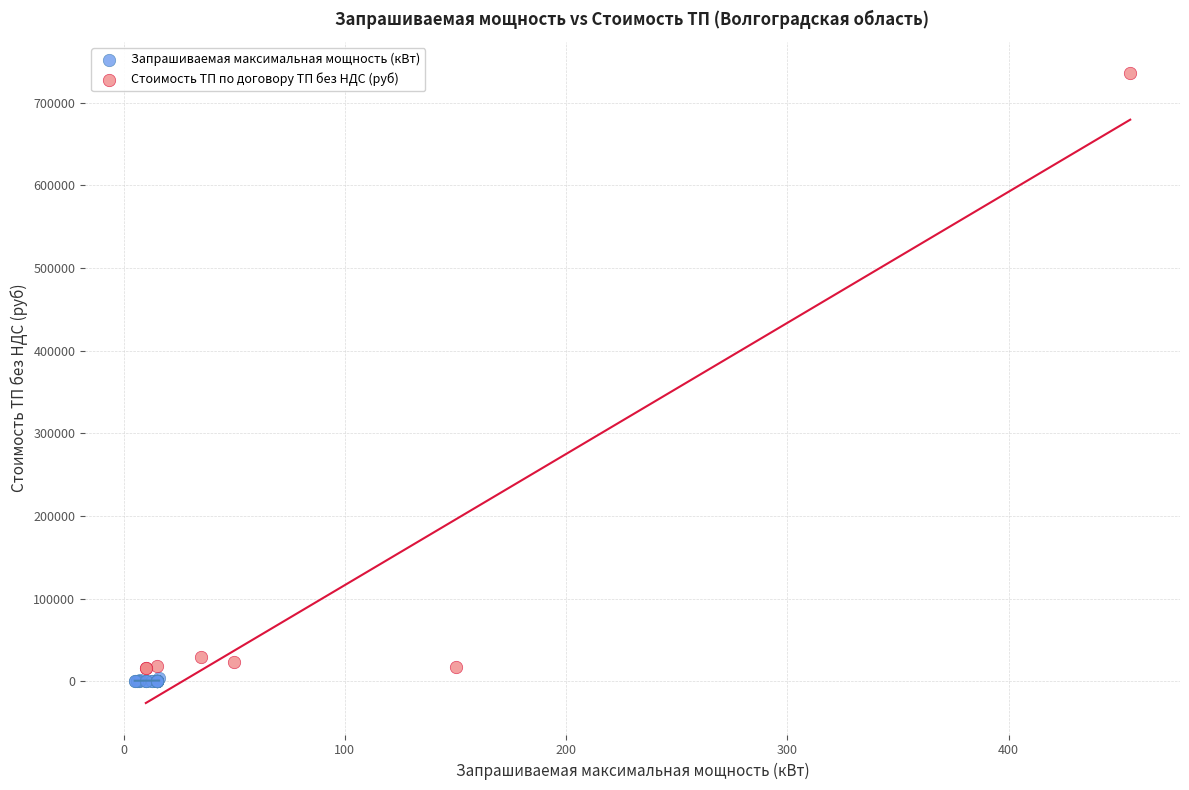

Which series reaches the maximum Y coordinate?

Стоимость ТП по договору ТП без НДС (руб)